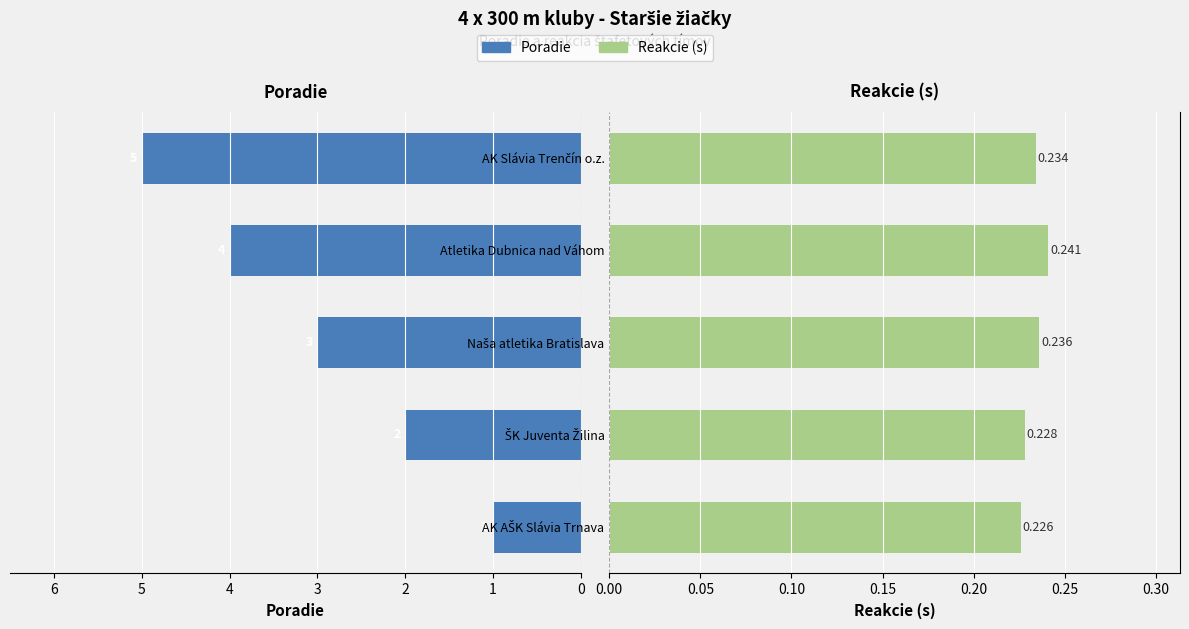

What is the approximate value of Poradie at AK Slávia Trenčín o.z.?

5.0